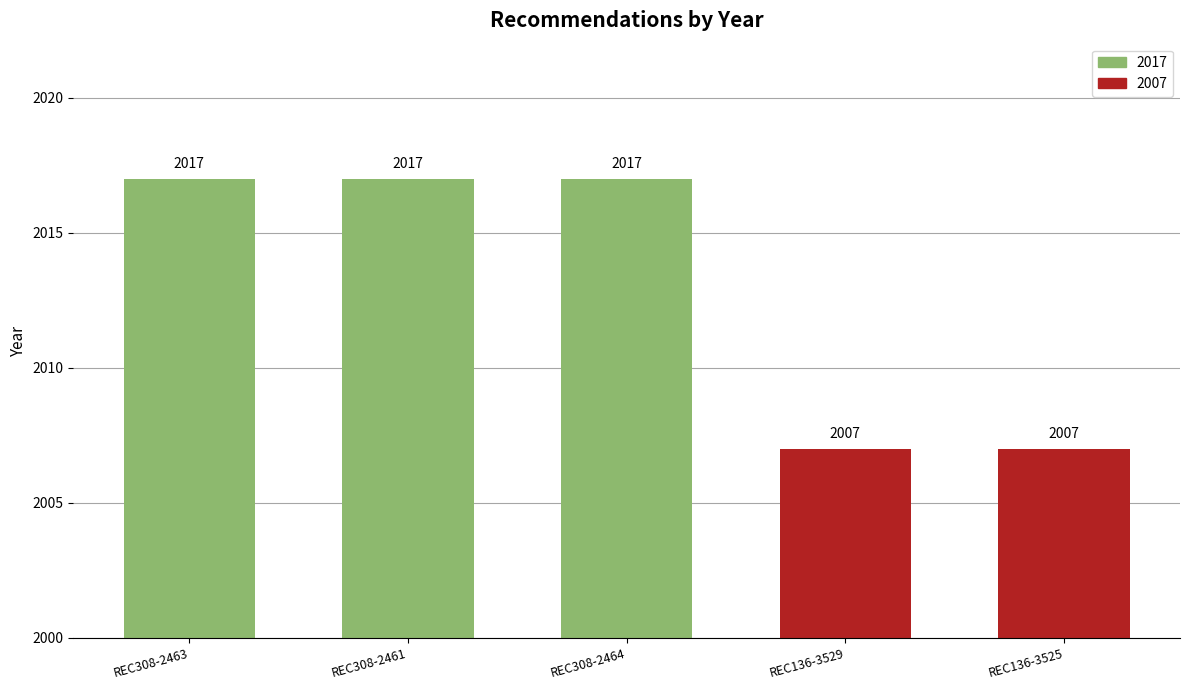

What is the approximate value at REC136-3529?

2007